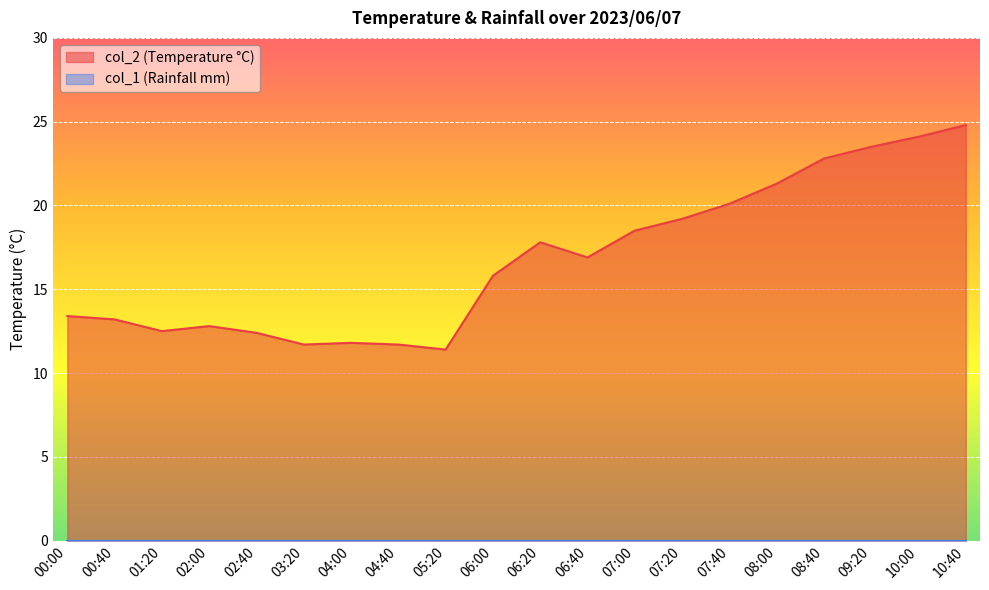

Approximately how many times larger is the value at 06:20 compared to 09:20?

0.8